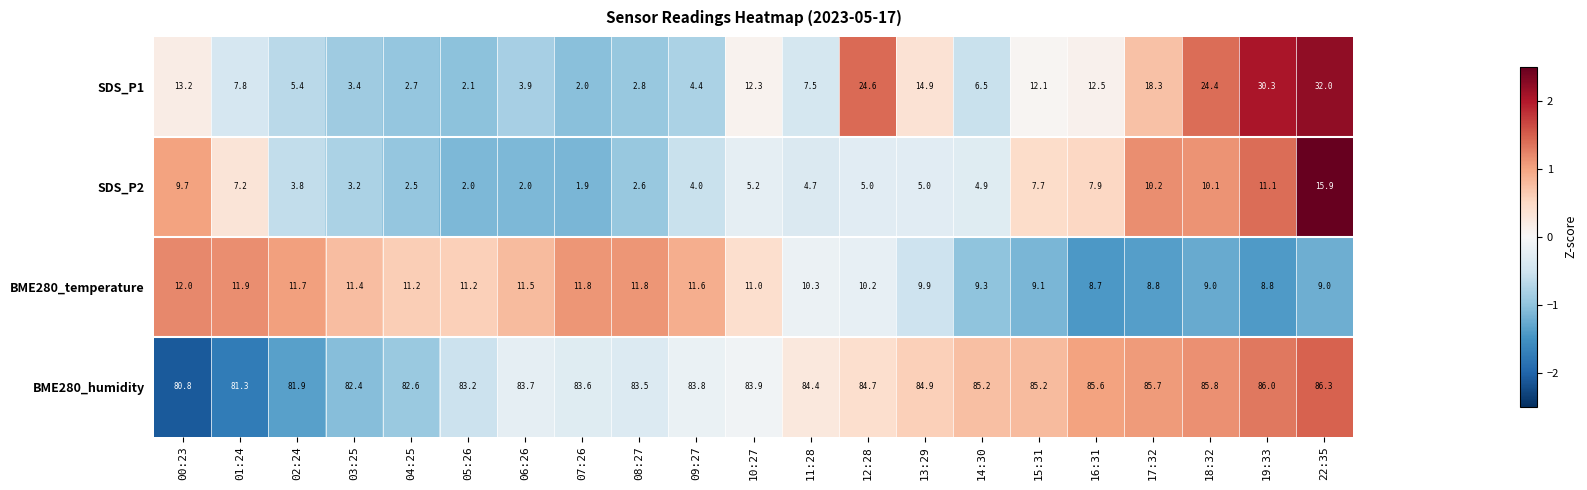

True or false: BME280_temperature has a value of 10.2 at 12:28.

True